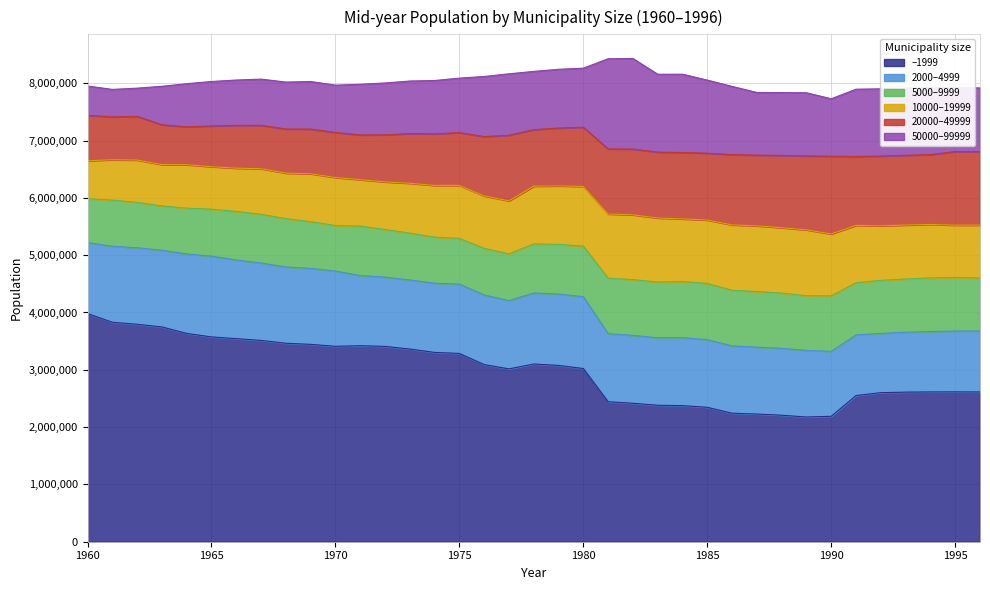

Which series has the largest range (max minus min)?

–1999